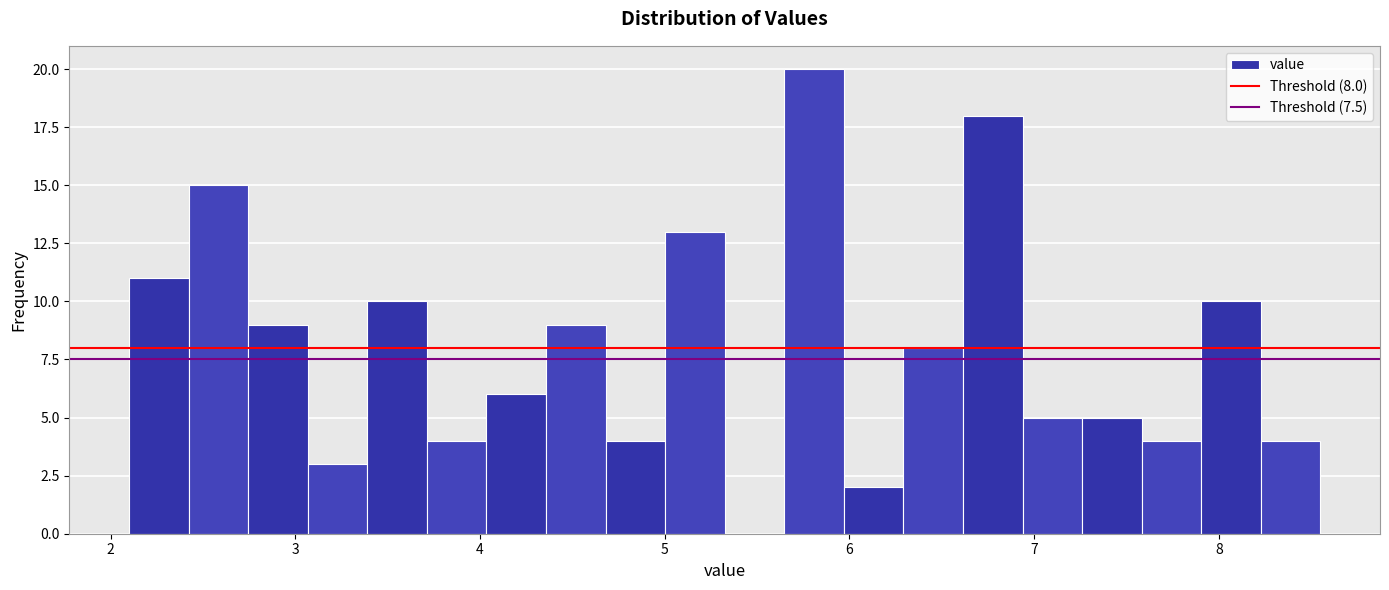

Around what value on the x-axis is the tallest bar? Give the approximate position of its centre, as read against the axis.

5.8